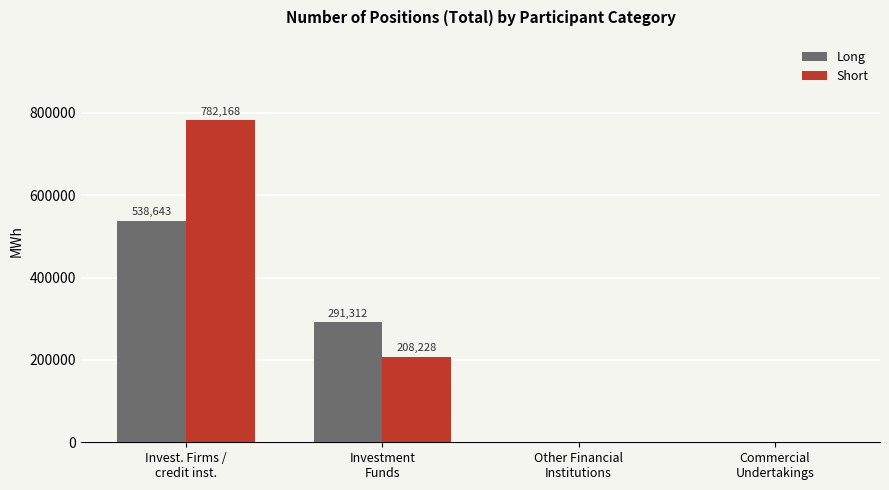

Which series has the largest total across all categories?

Short